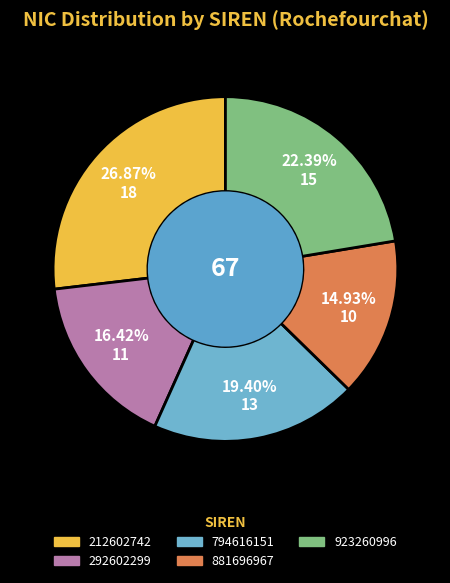

What is the ratio of the value at 923260996 to the value at 212602742?

0.8